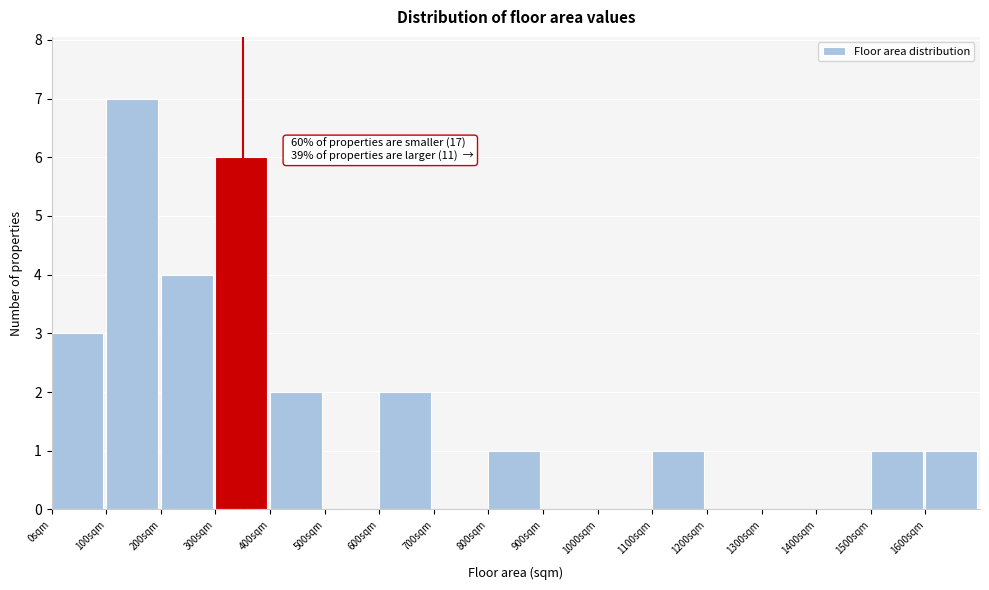

Over which range of the x-axis is the bar tallest?

100 to 200